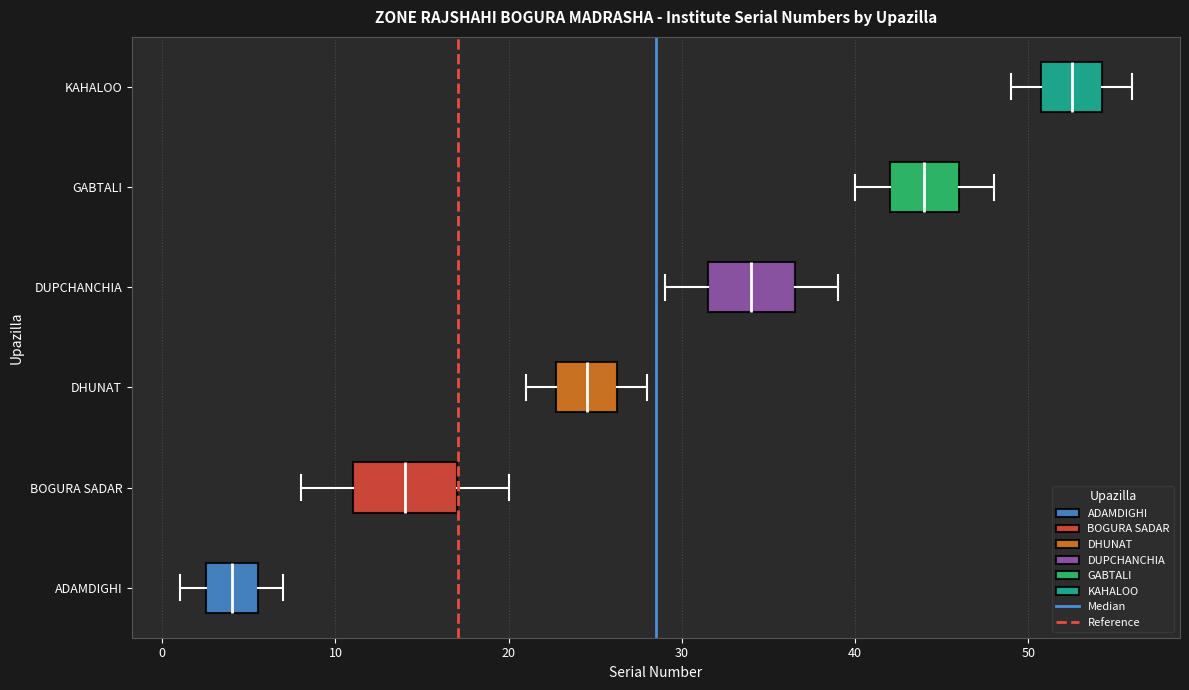

Reading bottom to top, transcribe this box plot: for each box, give where its median line is, the range the box spans, and where its two whiskers end, as read against the x-axis. The values are not printed on the chart, so give them approximately, as read against the axis.

ADAMDIGHI: median 4, box 3 to 6, whiskers 1 to 7
BOGURA SADAR: median 14, box 11 to 17, whiskers 8 to 20
DHUNAT: median 25, box 23 to 26, whiskers 21 to 28
DUPCHANCHIA: median 34, box 32 to 37, whiskers 29 to 39
GABTALI: median 44, box 42 to 46, whiskers 40 to 48
KAHALOO: median 53, box 51 to 54, whiskers 49 to 56